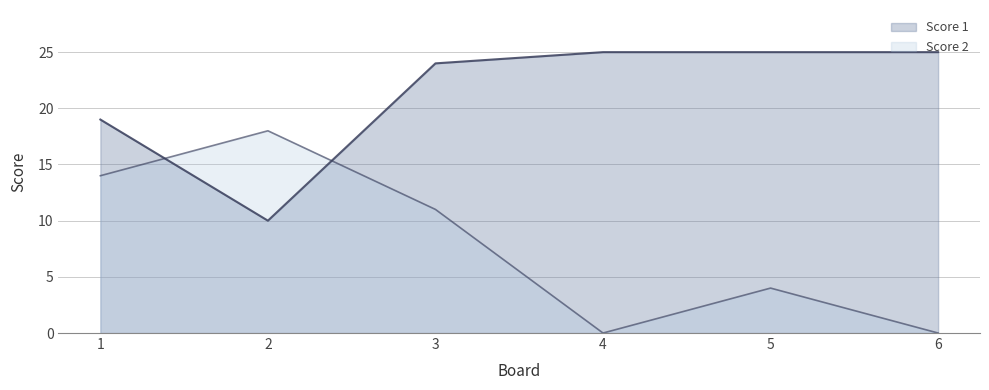

Reading left to right, transcribe all the data shown in this chart.

Score 1: 19	10	24	25	25	25
Score 2: 14	18	11	0	4	0